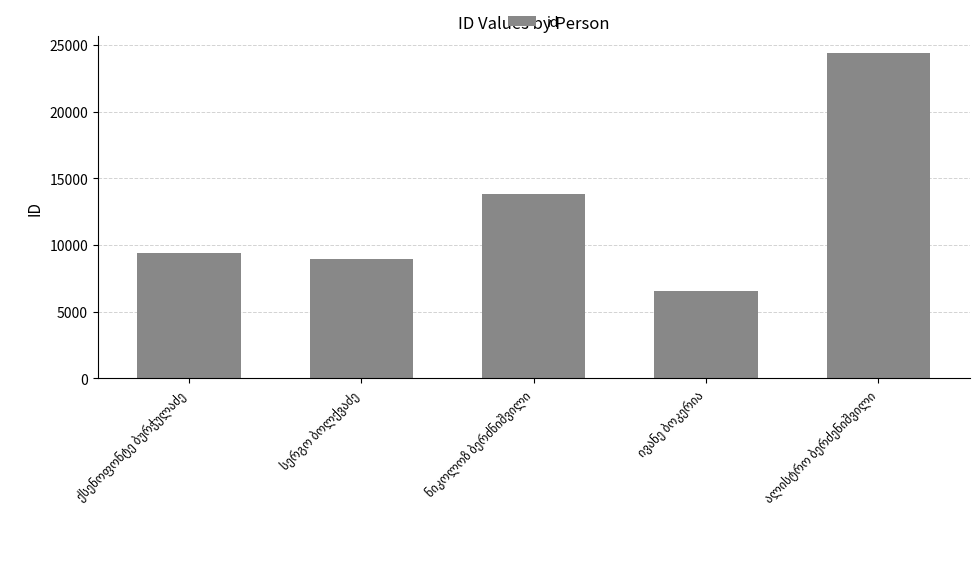

What is the minimum value shown in the chart?

6510